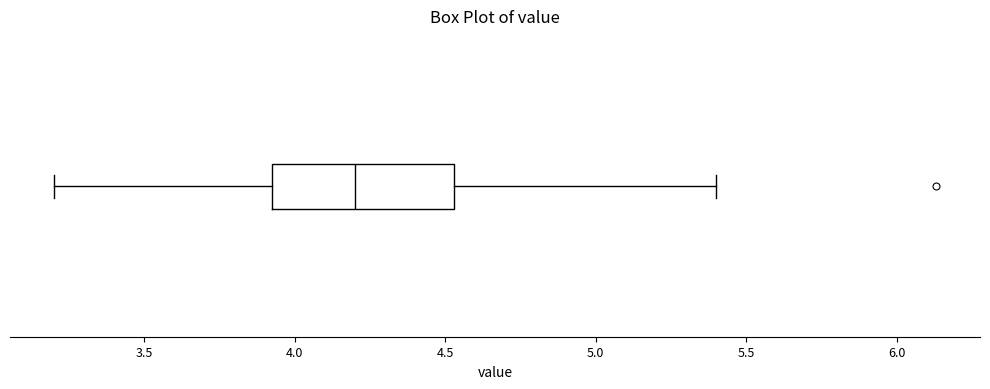

Transcribe this box plot: give where the median line is, the range the box spans, and where the two whiskers end, as read against the x-axis. The values are not printed on the chart, so give them approximately, as read against the axis.

median 4.20, box 3.90 to 4.55, whiskers 3.20 to 5.40